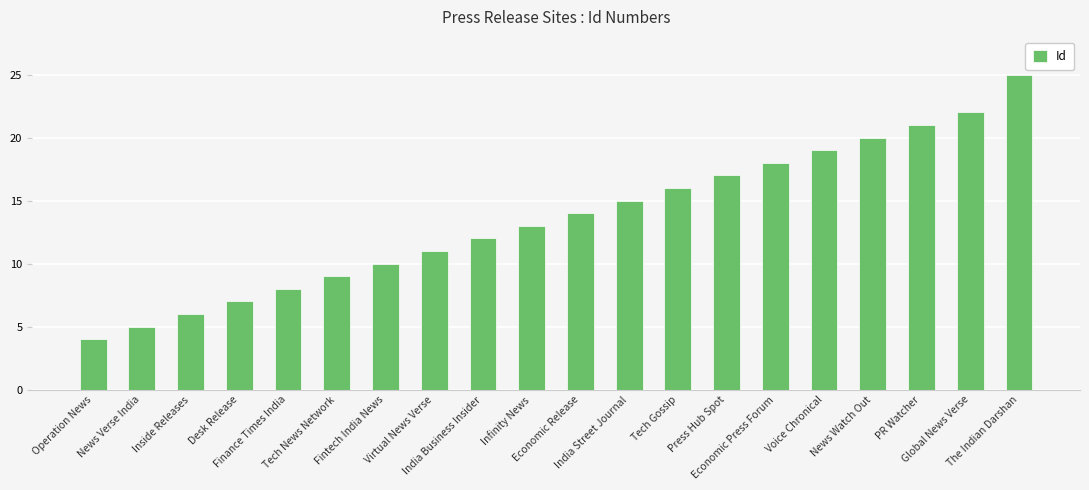

Reading left to right, what are all the values shown in this chart?

Operation News=4	News Verse India=5	Inside Releases=6	Desk Release=7	Finance Times India=8	Tech News Network=9	Fintech India News=10	Virtual News Verse=11	India Business Insider=12	Infinity News=13	Economic Release=14	India Street Journal=15	Tech Gossip=16	Press Hub Spot=17	Economic Press Forum=18	Voice Chronical=19	News Watch Out=20	PR Watcher=21	Global News Verse=22	The Indian Darshan=25